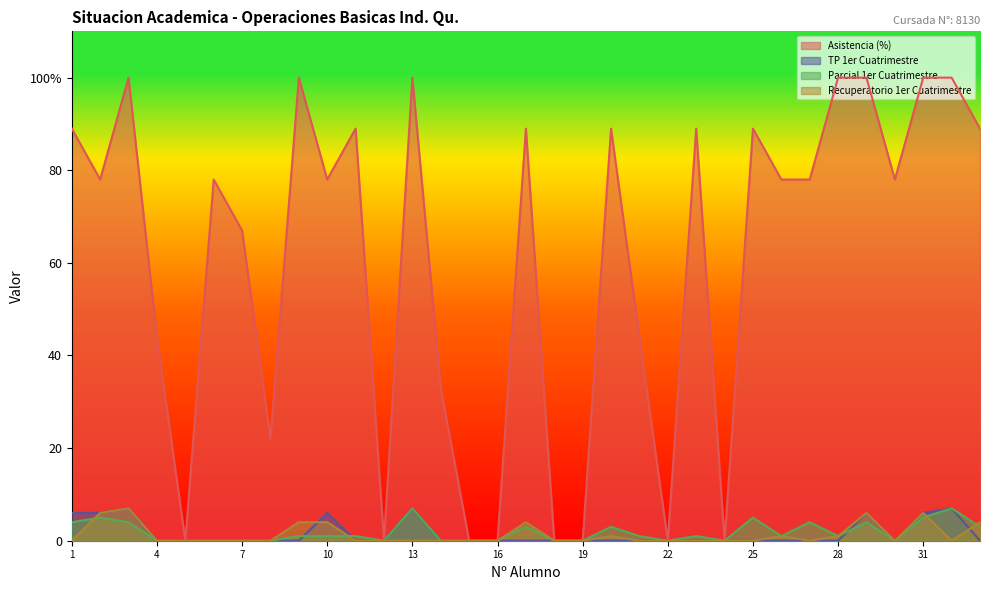

After their last crossing, which series has the higher values: Recuperatorio 1er Cuatrimestre or Parcial 1er Cuatrimestre?

Recuperatorio 1er Cuatrimestre